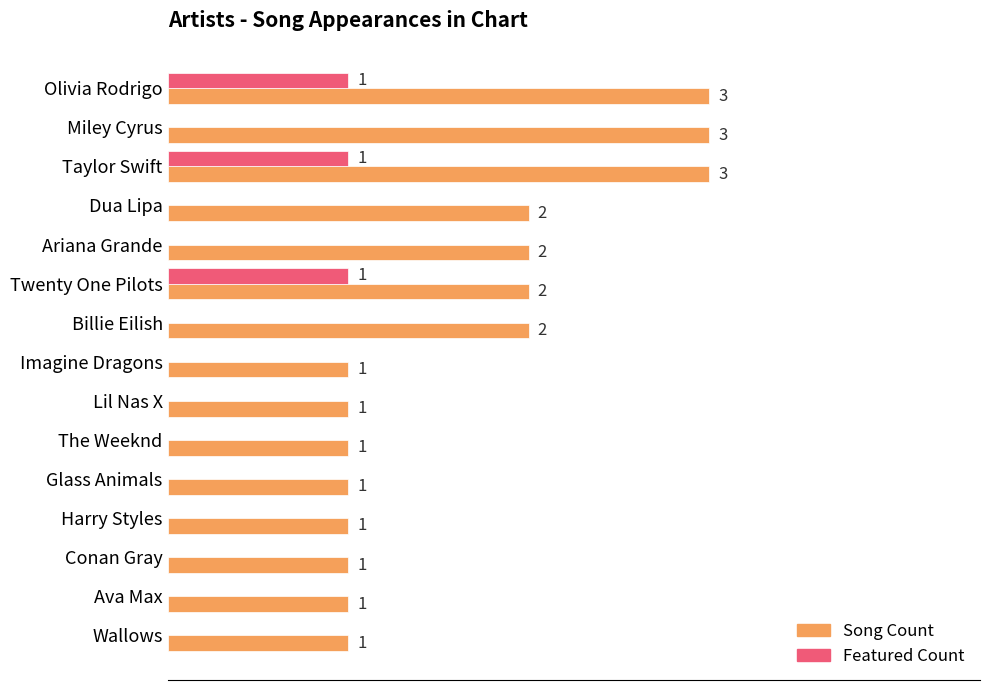

Which series has the largest total across all categories?

Song Count